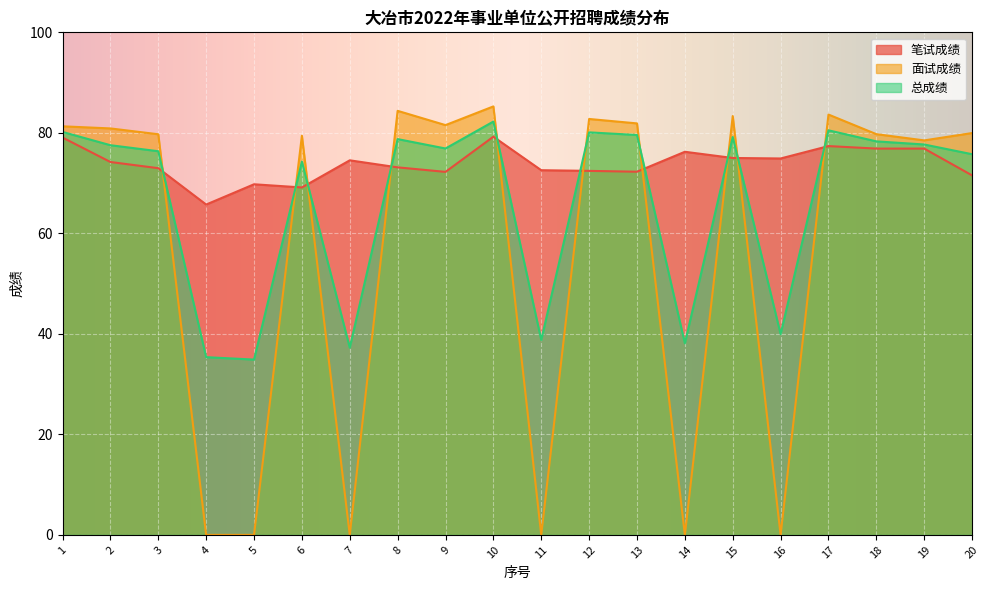

Which has a higher value, 4 or 20?

20